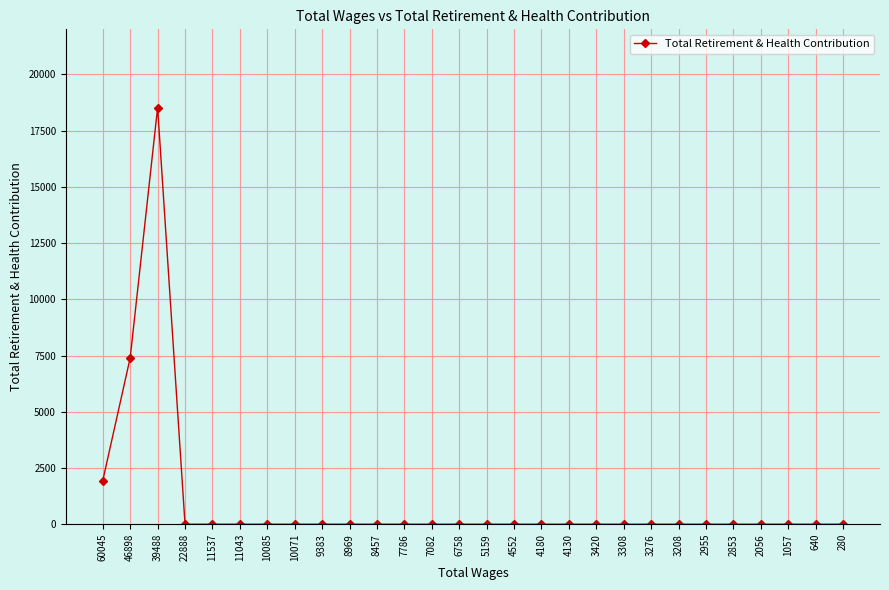

Where is the data nearest to the value 9259?

46898